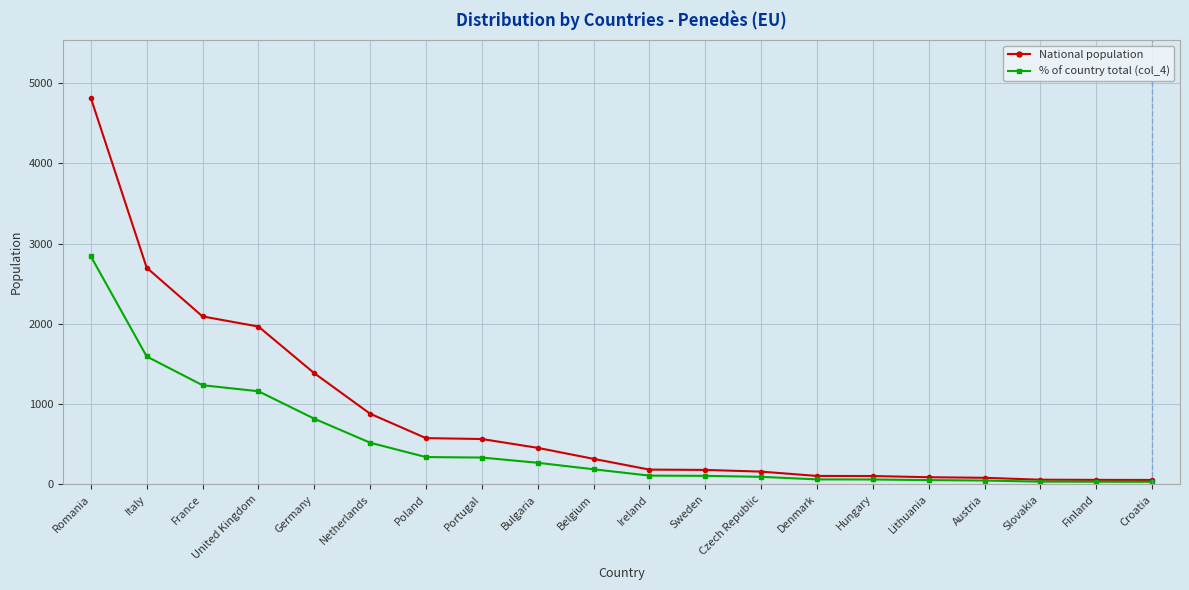

The % of country total (col_4) series shows 519 at Netherlands. True or false?

True